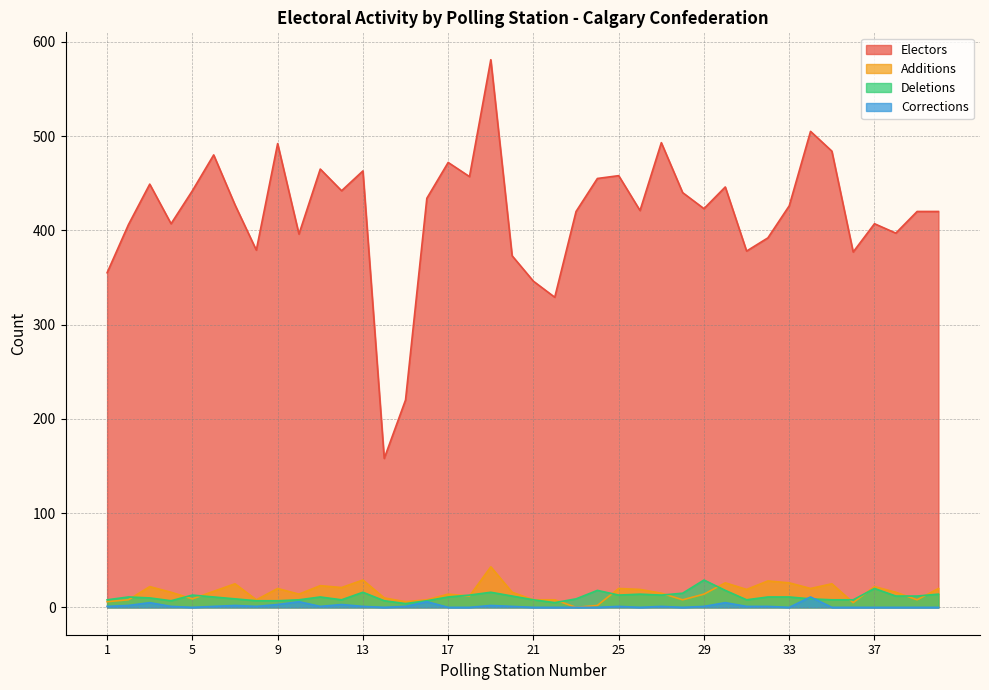

What is the sum of all Corrections values?

58